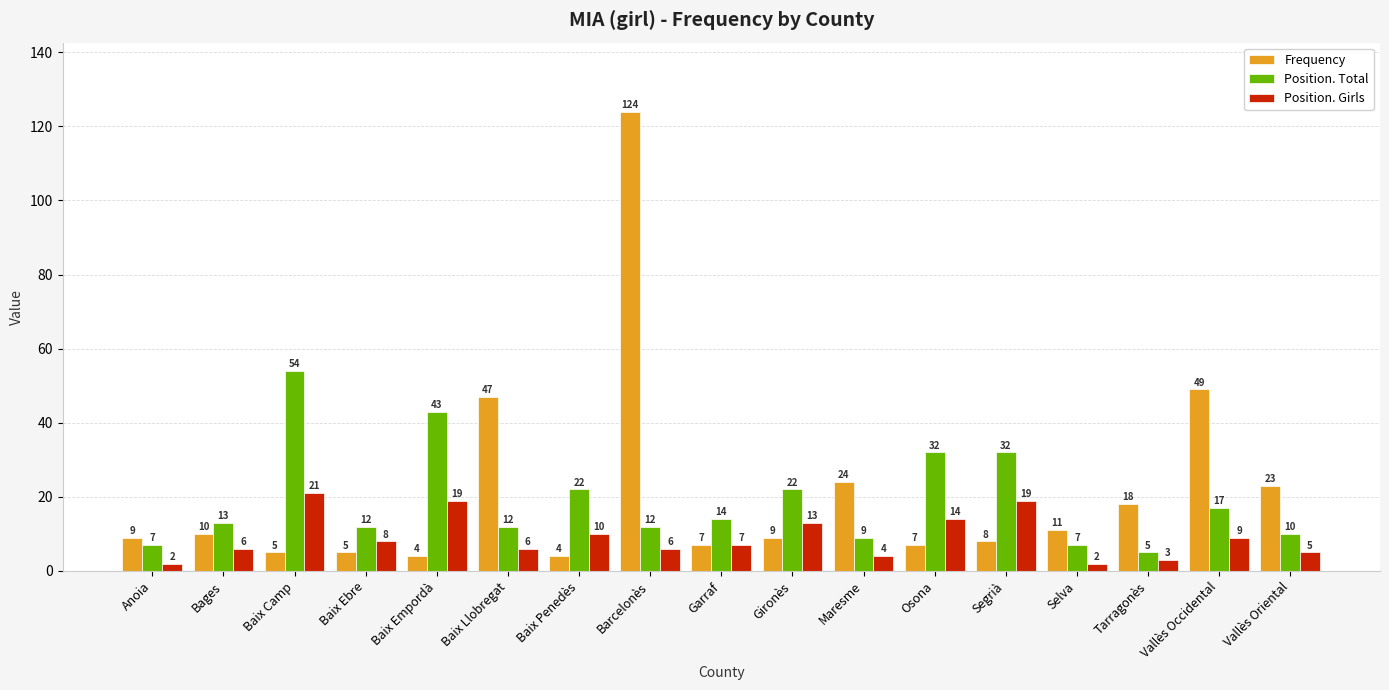

At which label does Position. Girls first exceed 7?

Baix Camp